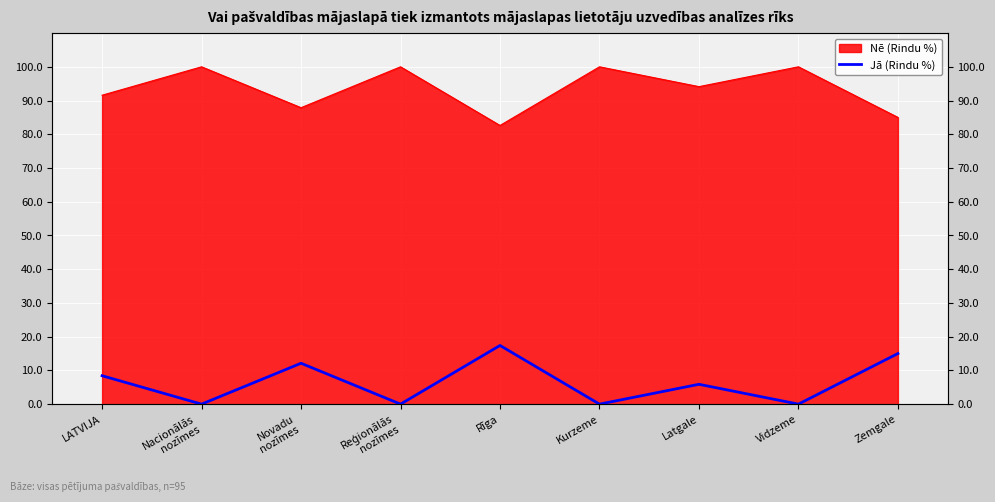

Rank the categories by value from lowest to highest.

Nacionālās
nozīmes, Reģionālās
nozīmes, Kurzeme, Vidzeme, Latgale, LATVIJA, Novadu
nozīmes, Zemgale, Rīga